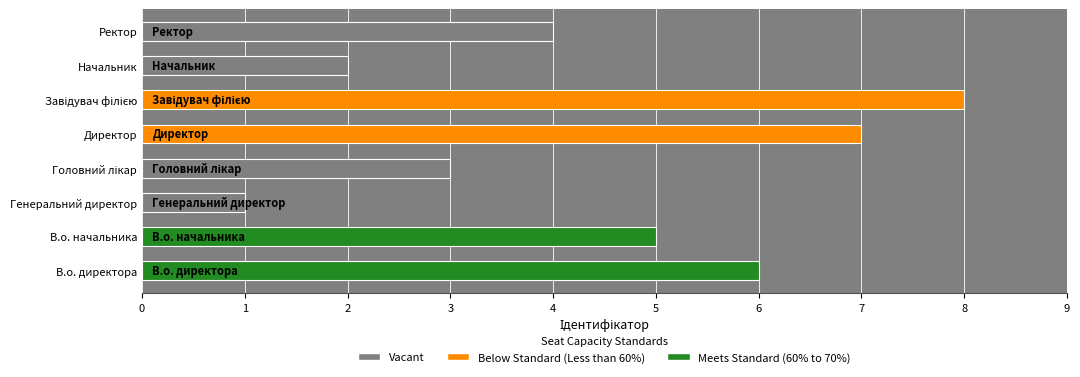

Which label corresponds to the smallest value in the chart?

Генеральний директор